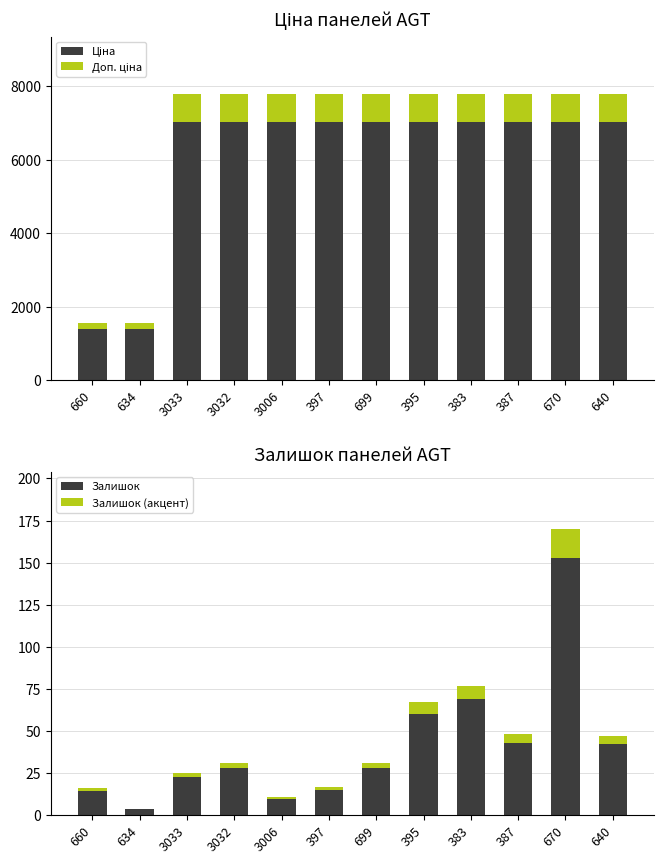

What is the total value across all series at 699?

8606.3